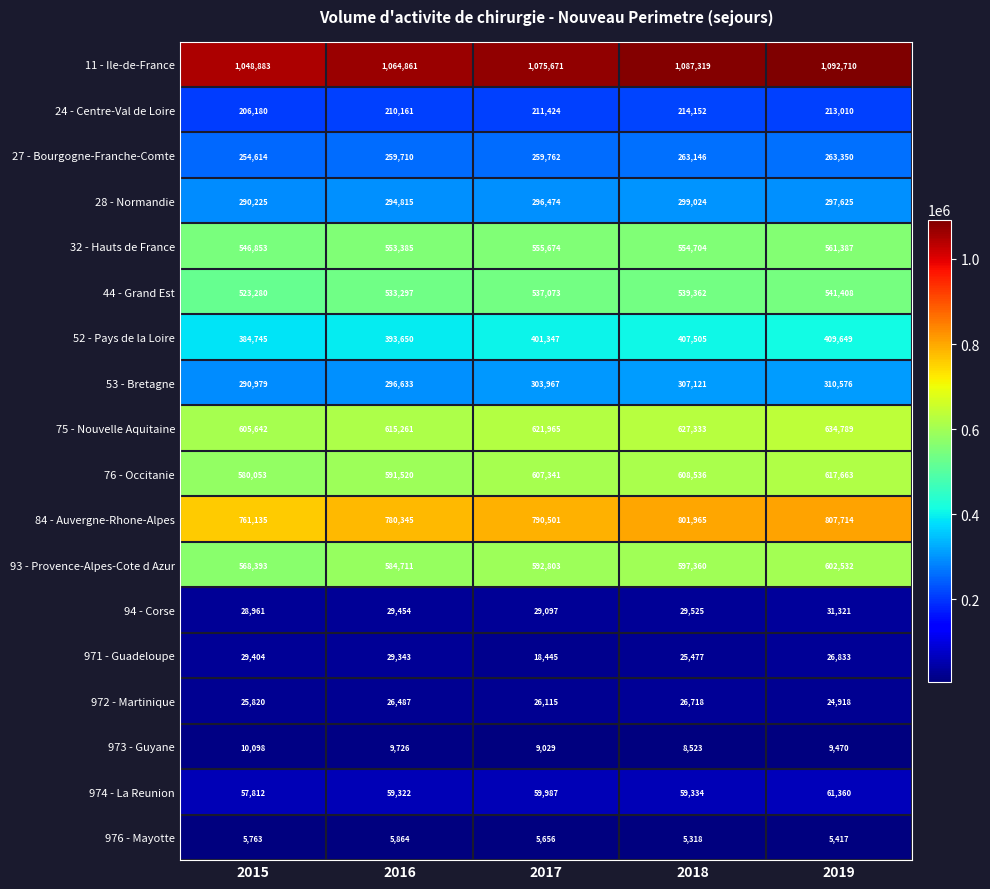

Rank the series by their maximum value, from lowest to highest.

976 - Mayotte, 973 - Guyane, 972 - Martinique, 971 - Guadeloupe, 94 - Corse, 974 - La Reunion, 24 - Centre-Val de Loire, 27 - Bourgogne-Franche-Comte, 28 - Normandie, 53 - Bretagne, 52 - Pays de la Loire, 44 - Grand Est, 32 - Hauts de France, 93 - Provence-Alpes-Cote d Azur, 76 - Occitanie, 75 - Nouvelle Aquitaine, 84 - Auvergne-Rhone-Alpes, 11 - Ile-de-France